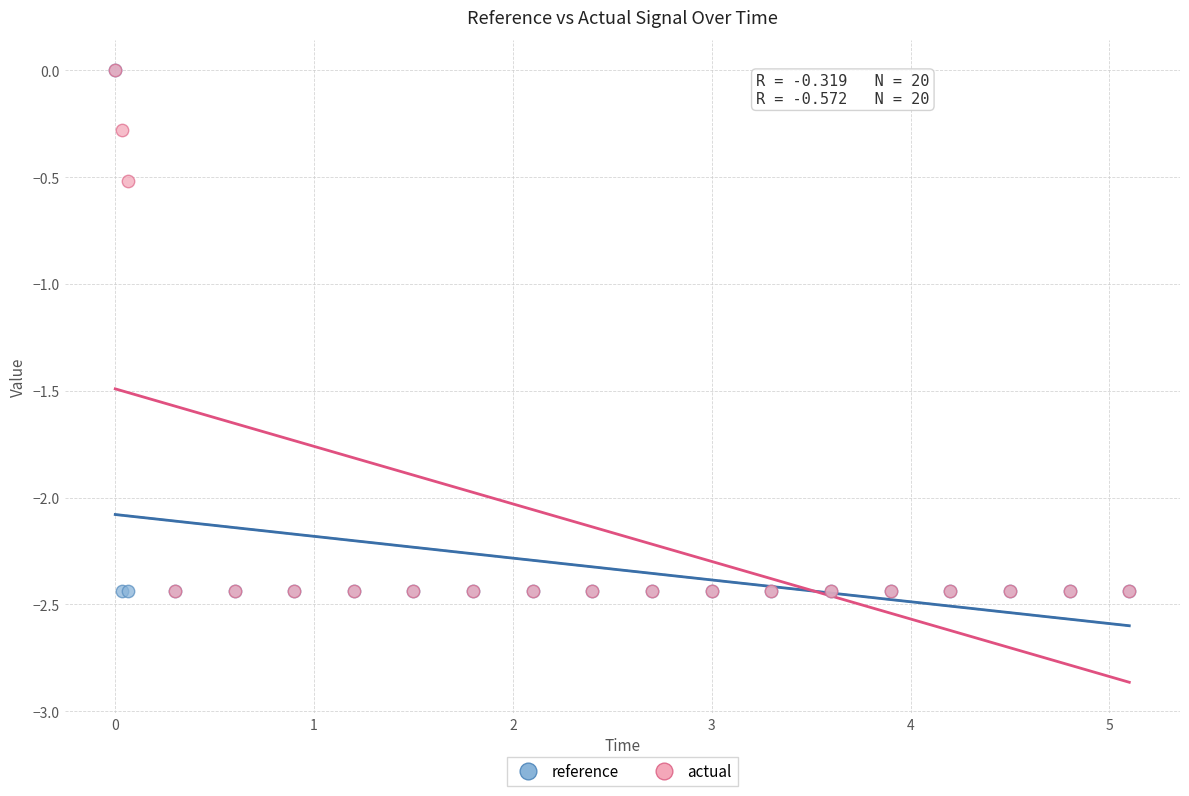

In the actual series, what Y value is closest to -1?

-0.5